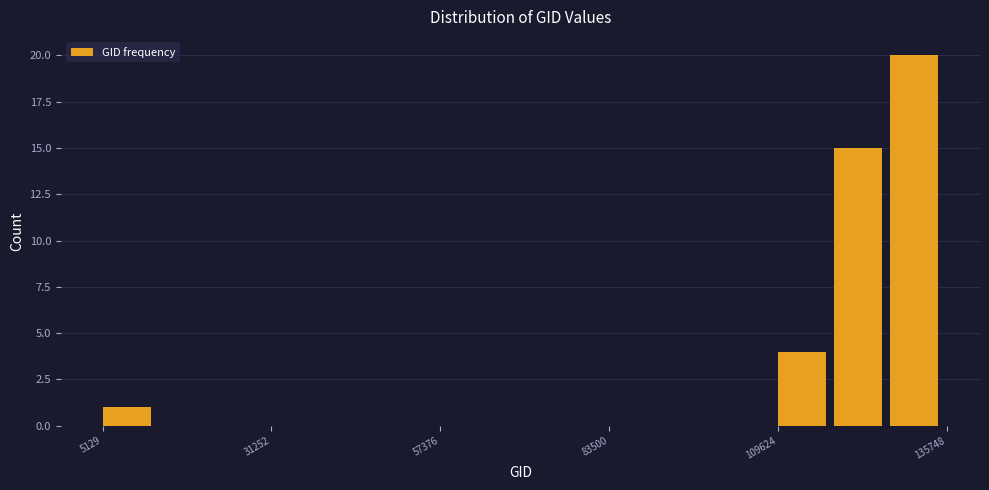

Around what value on the x-axis is the tallest bar? Give the approximate position of its centre, as read against the axis.

130000